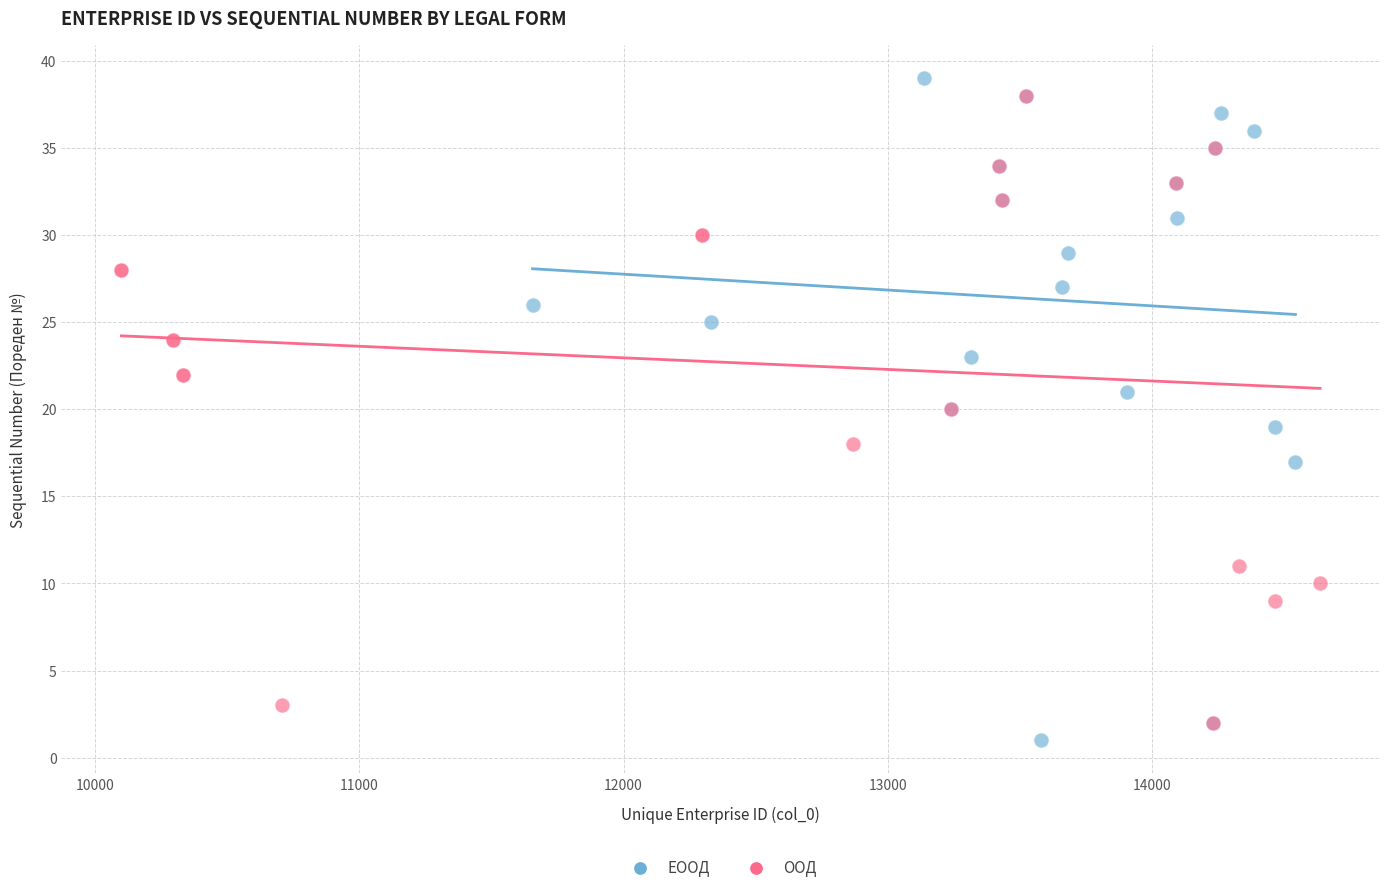

What are all the series names shown in the legend?

ЕООД, ООД